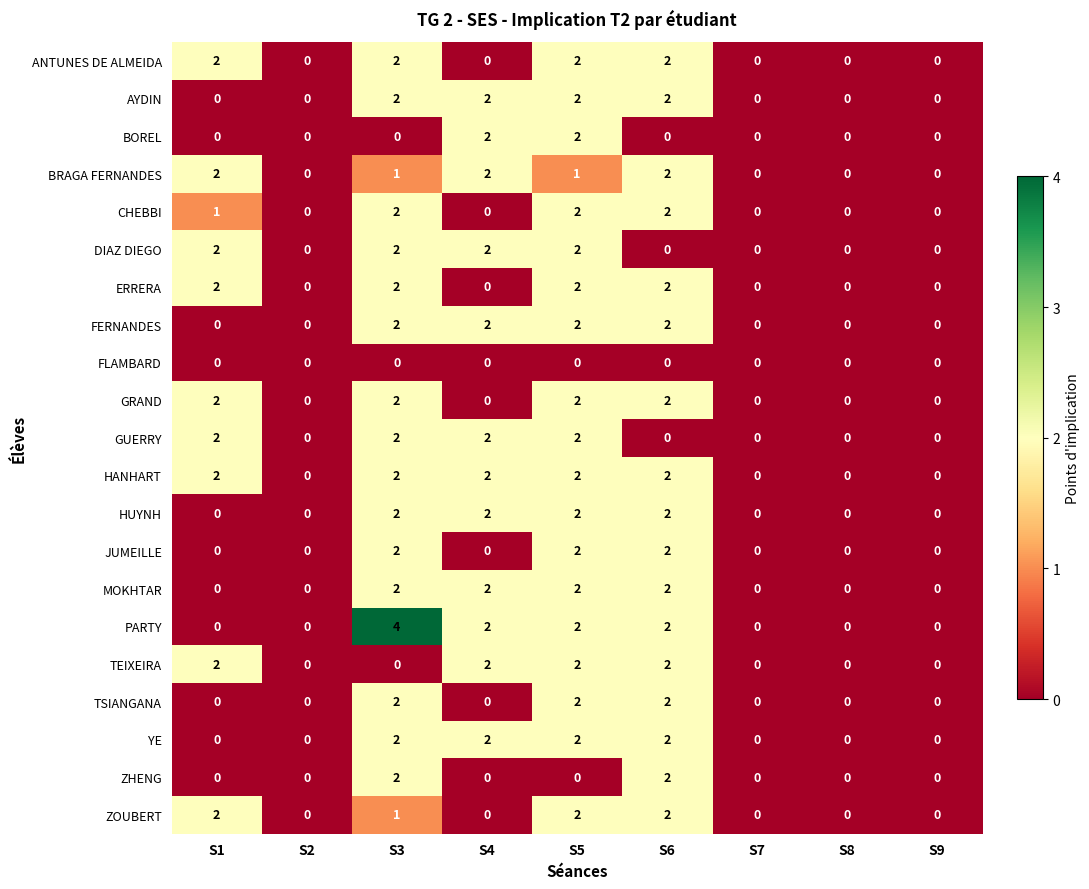

At which category does the chart reach its peak across all series?

S3